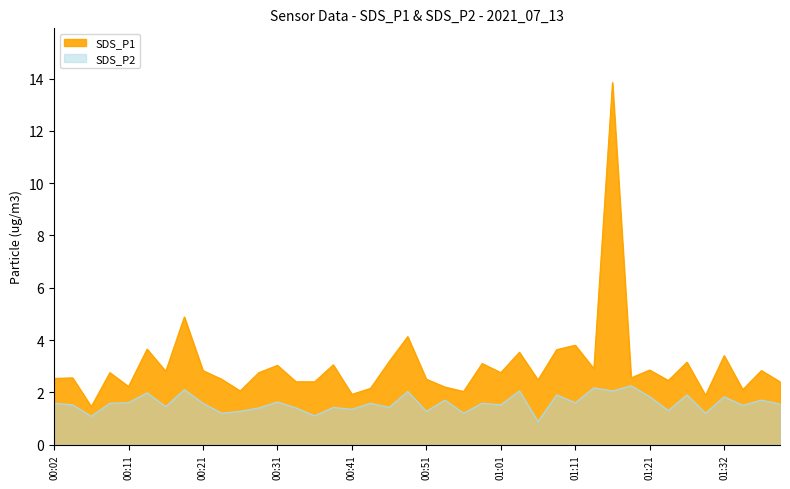

What is the lowest value of the SDS_P2 series?

0.9